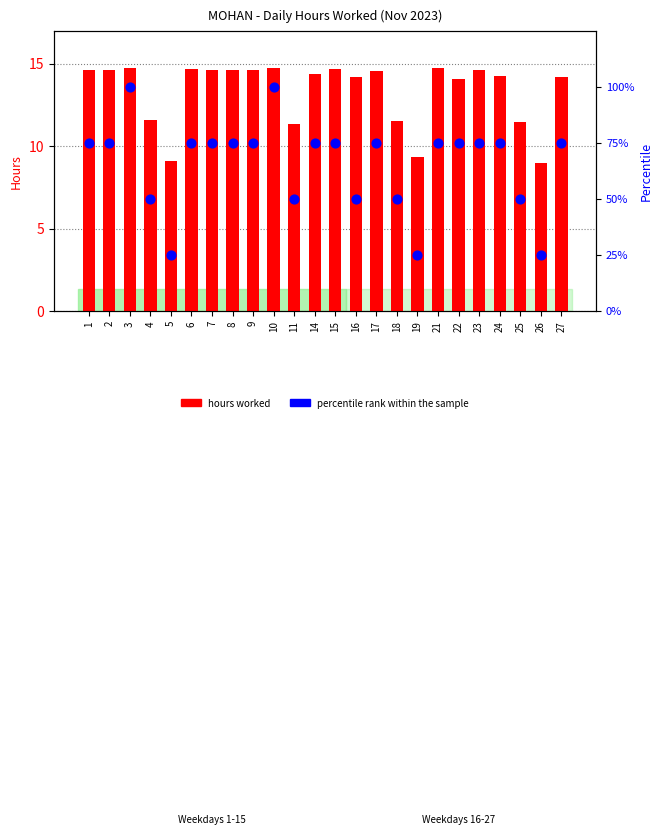

What is the total value across all series at 3?

114.7